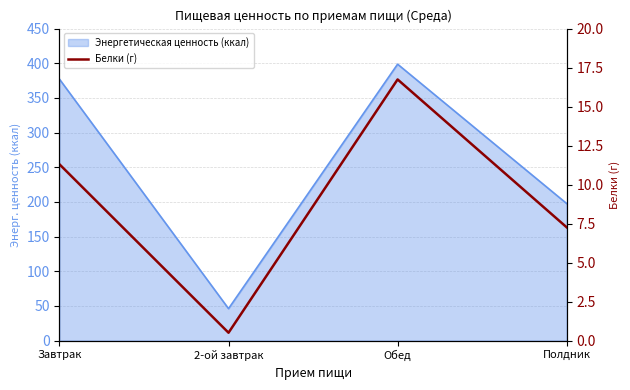

What is the difference between the values at Обед and 2-ой завтрак?

16.2